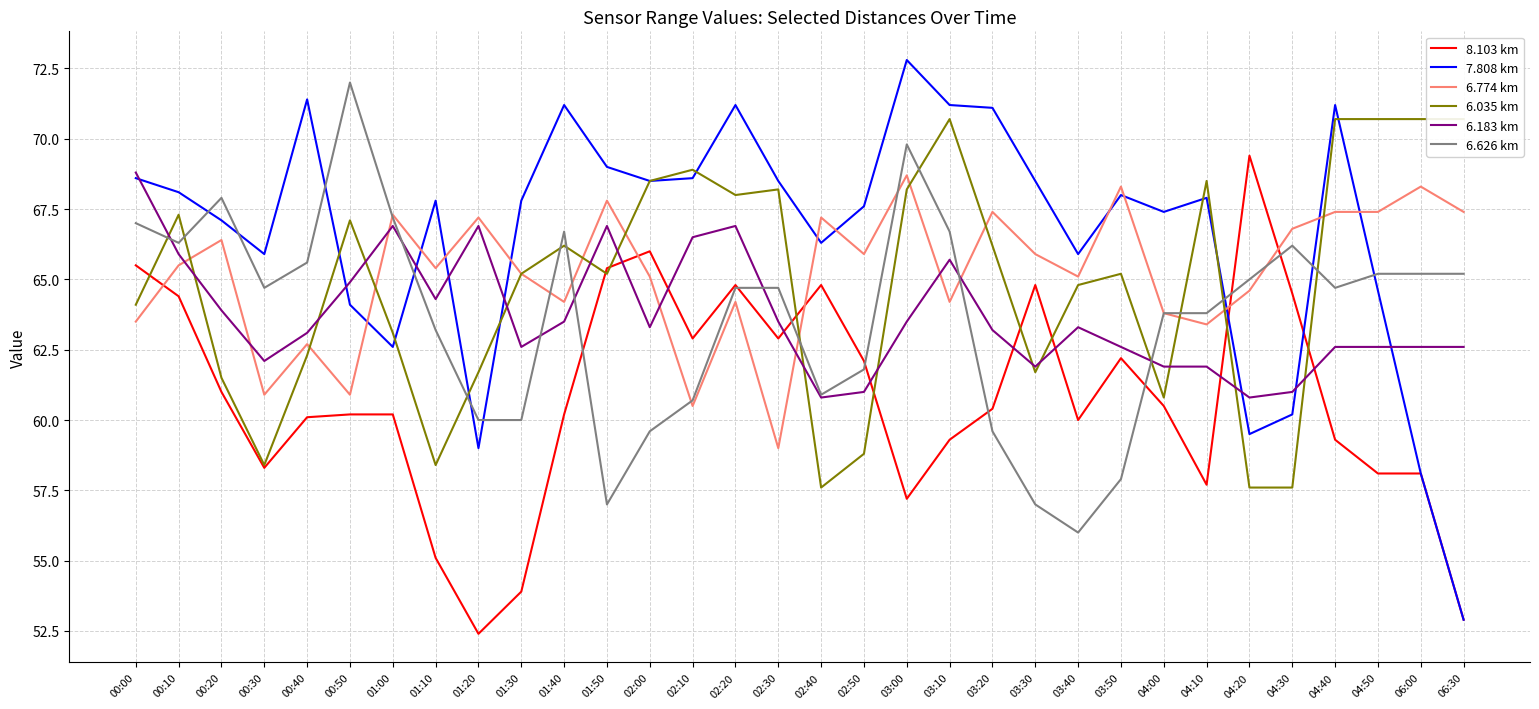

True or false: 6.774 km and 6.626 km intersect in this chart.

True